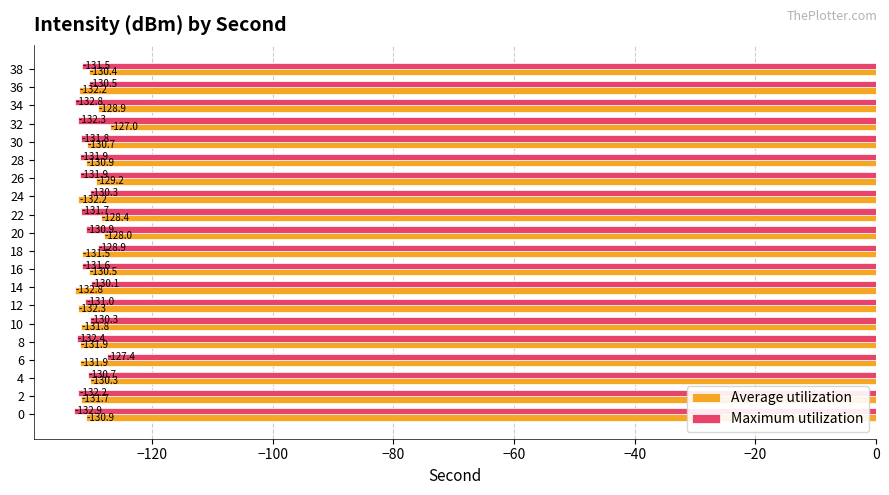

List the series in order of their overall mean, lowest first.

Maximum utilization, Average utilization